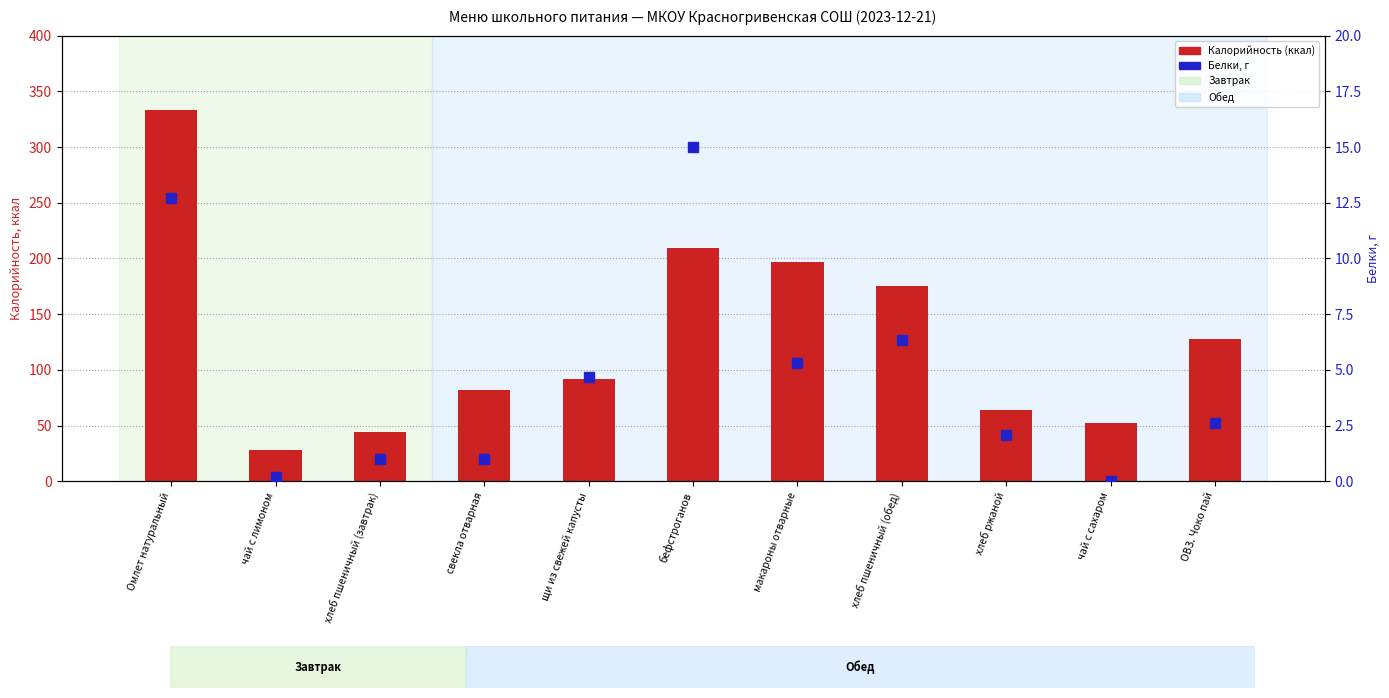

At which category is the sum across all series the highest?

Омлет натуральный